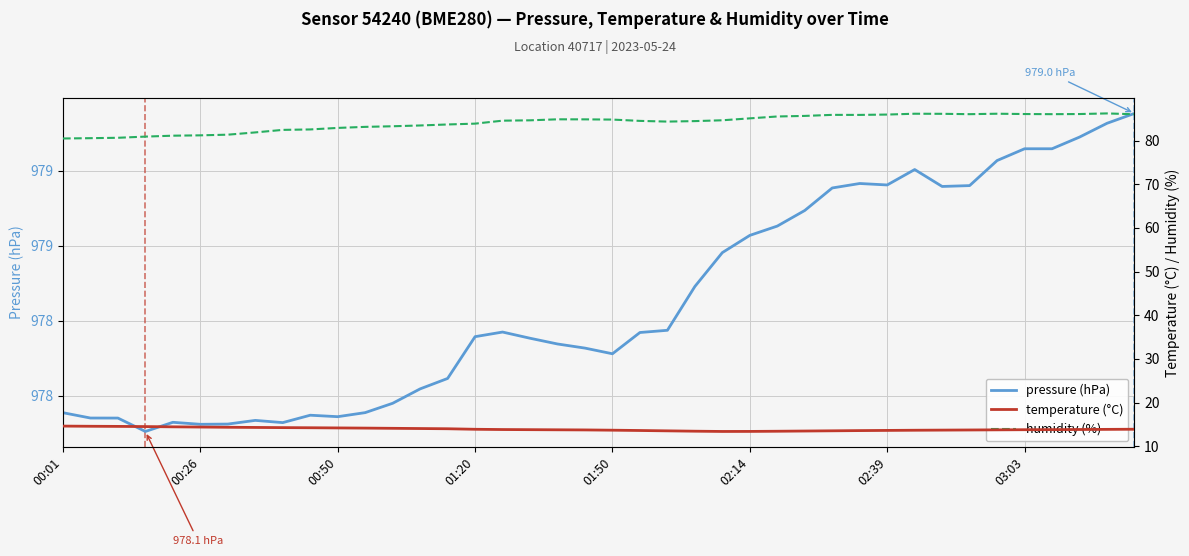

Is this an area chart (filled region under the line)?

No